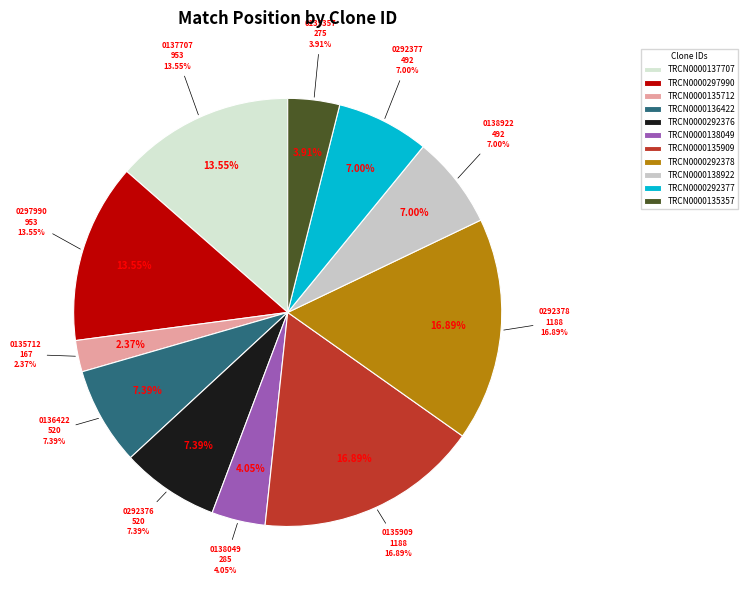

What percentage do TRCN0000292376 and TRCN0000297990 together represent?

20.9%